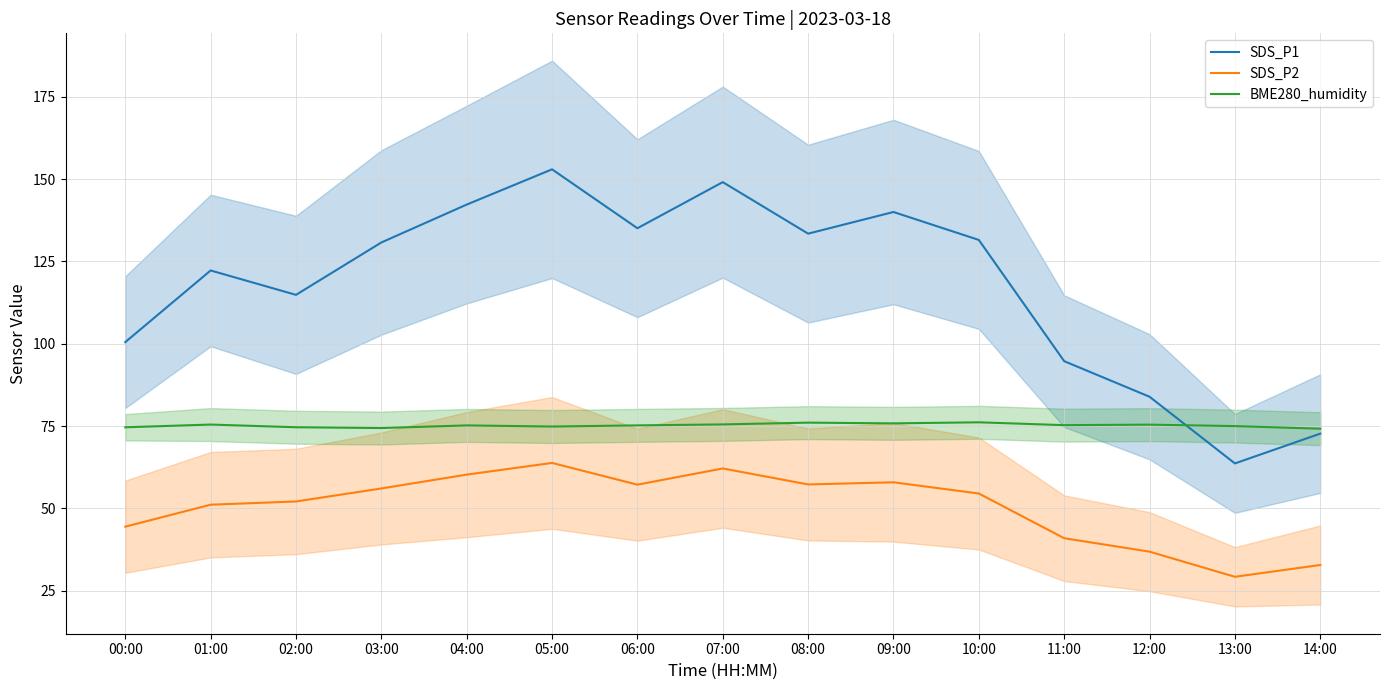

What position from the right is 05:00?

10